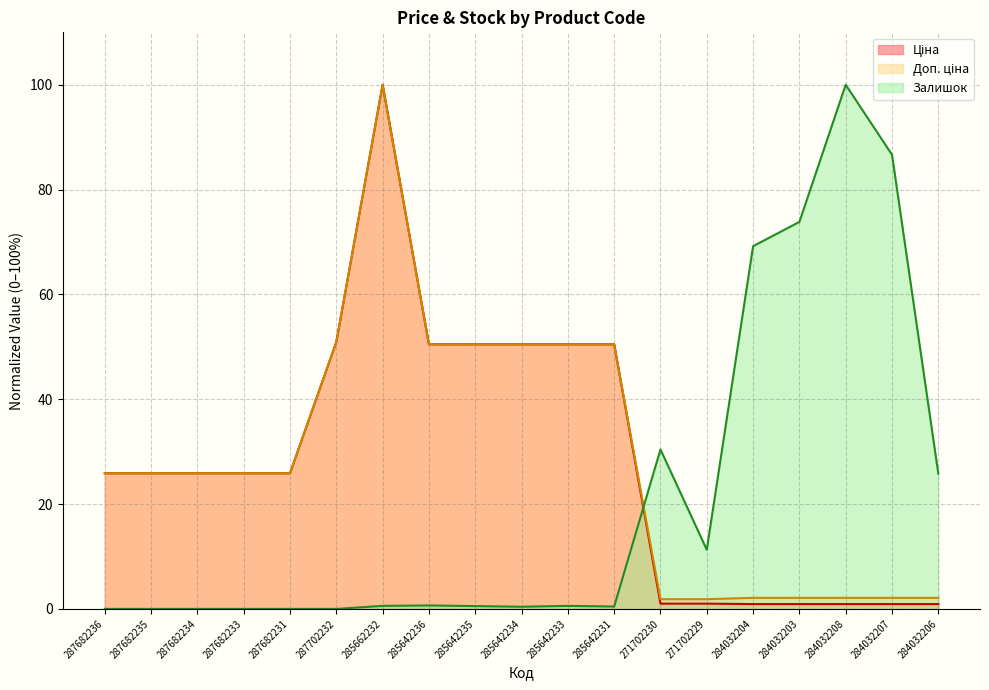

Which has a higher value, 285642231 or 287682236?

285642231